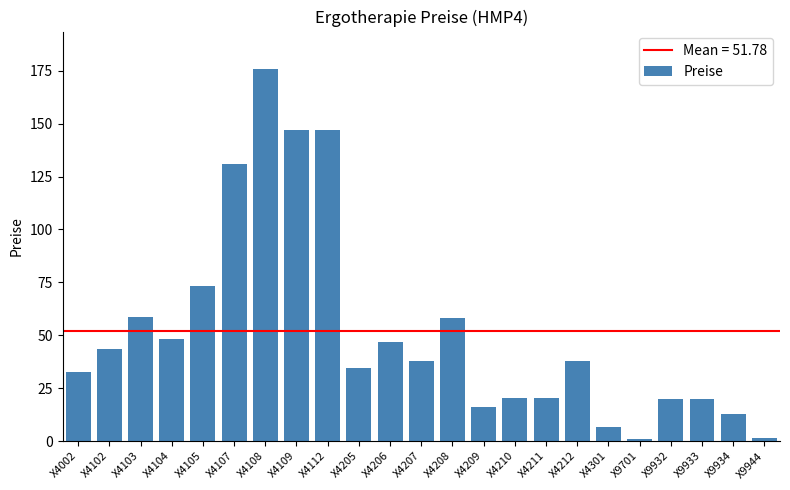

What is the difference between the values at X9933 and X4205?

14.7